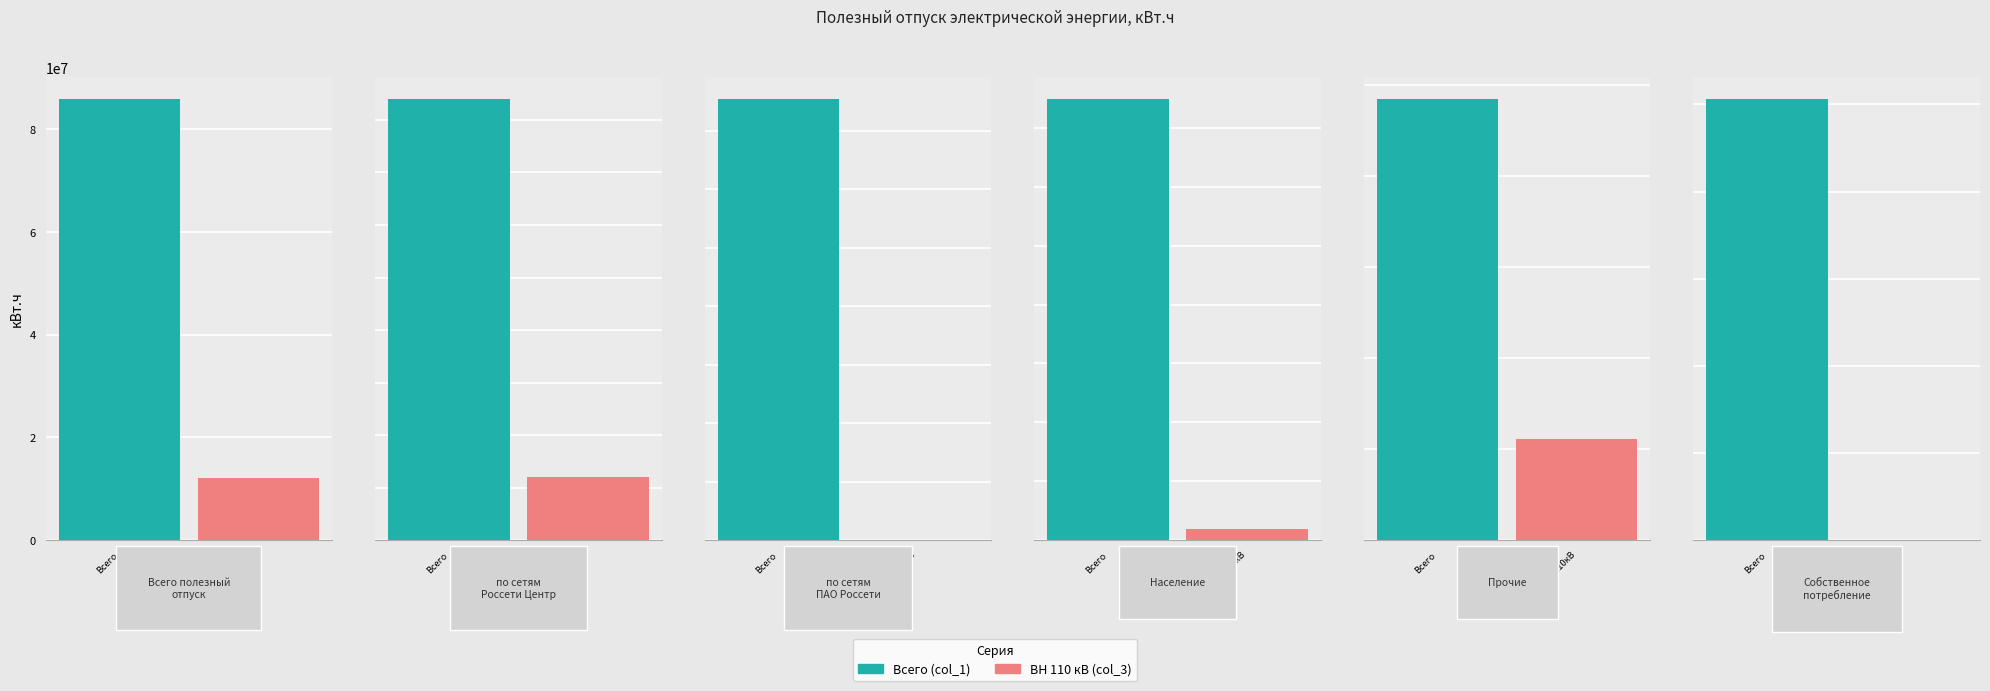

What is the average value of the ВН 110 кВ (col_3) series?

6056890.7